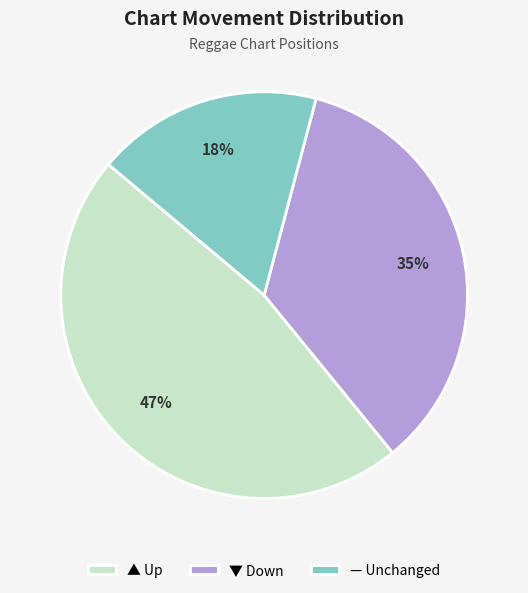

Approximately how many times larger is the value at ▼ Down compared to ▲ Up?

0.7